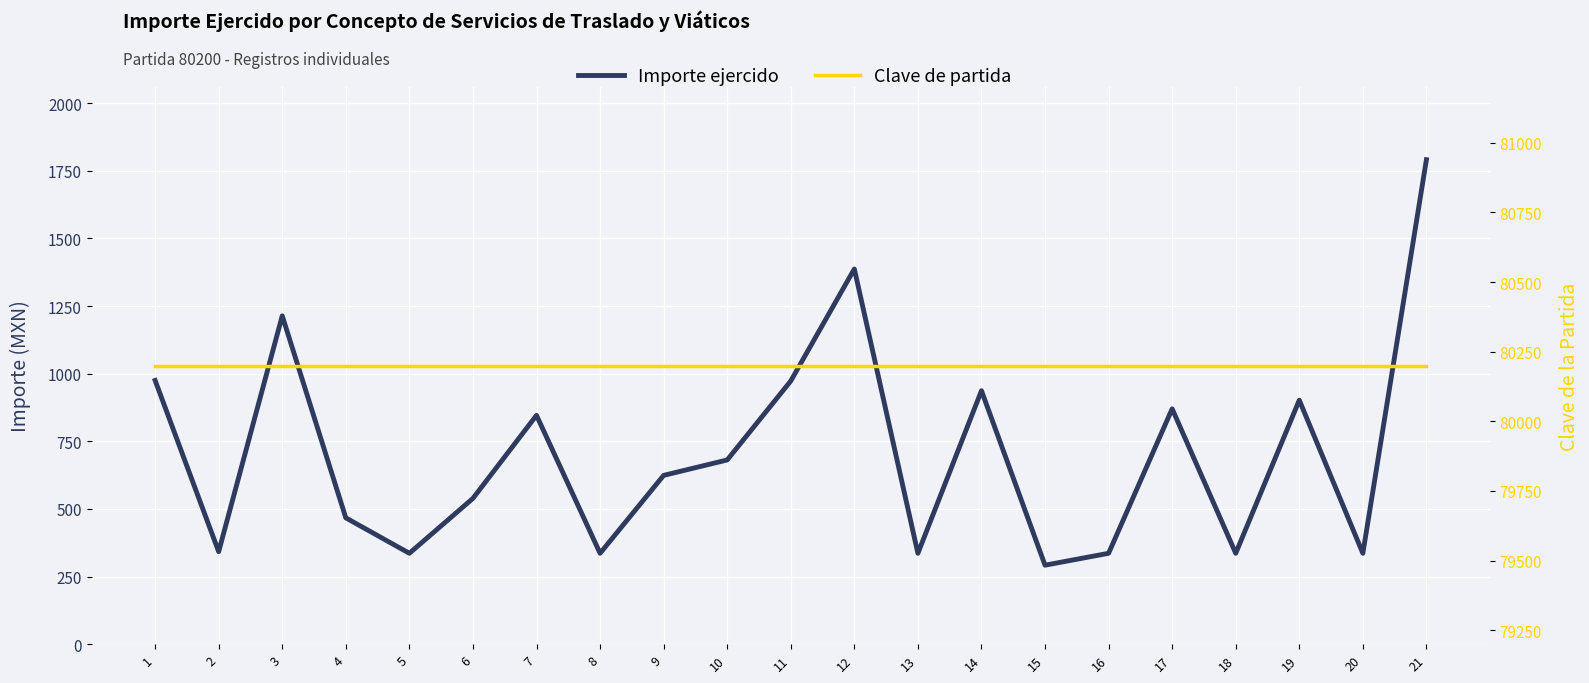

How many lines are shown in the chart?

2